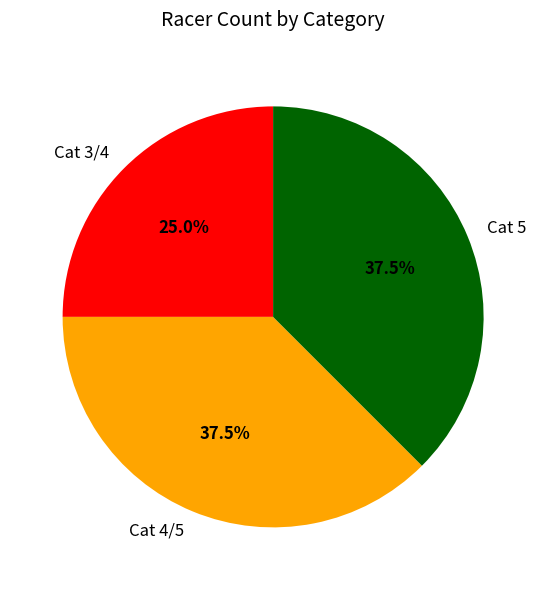

Between Cat 5 and Cat 3/4, which is larger?

Cat 5